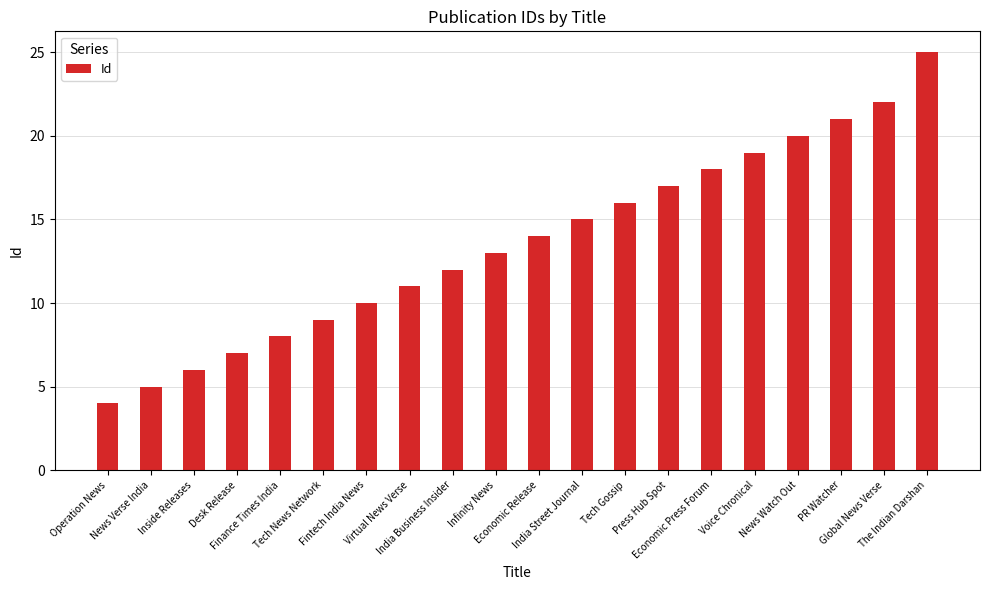

List the labels in order of value, smallest first.

Operation News, News Verse India, Inside Releases, Desk Release, Finance Times India, Tech News Network, Fintech India News, Virtual News Verse, India Business Insider, Infinity News, Economic Release, India Street Journal, Tech Gossip, Press Hub Spot, Economic Press Forum, Voice Chronical, News Watch Out, PR Watcher, Global News Verse, The Indian Darshan